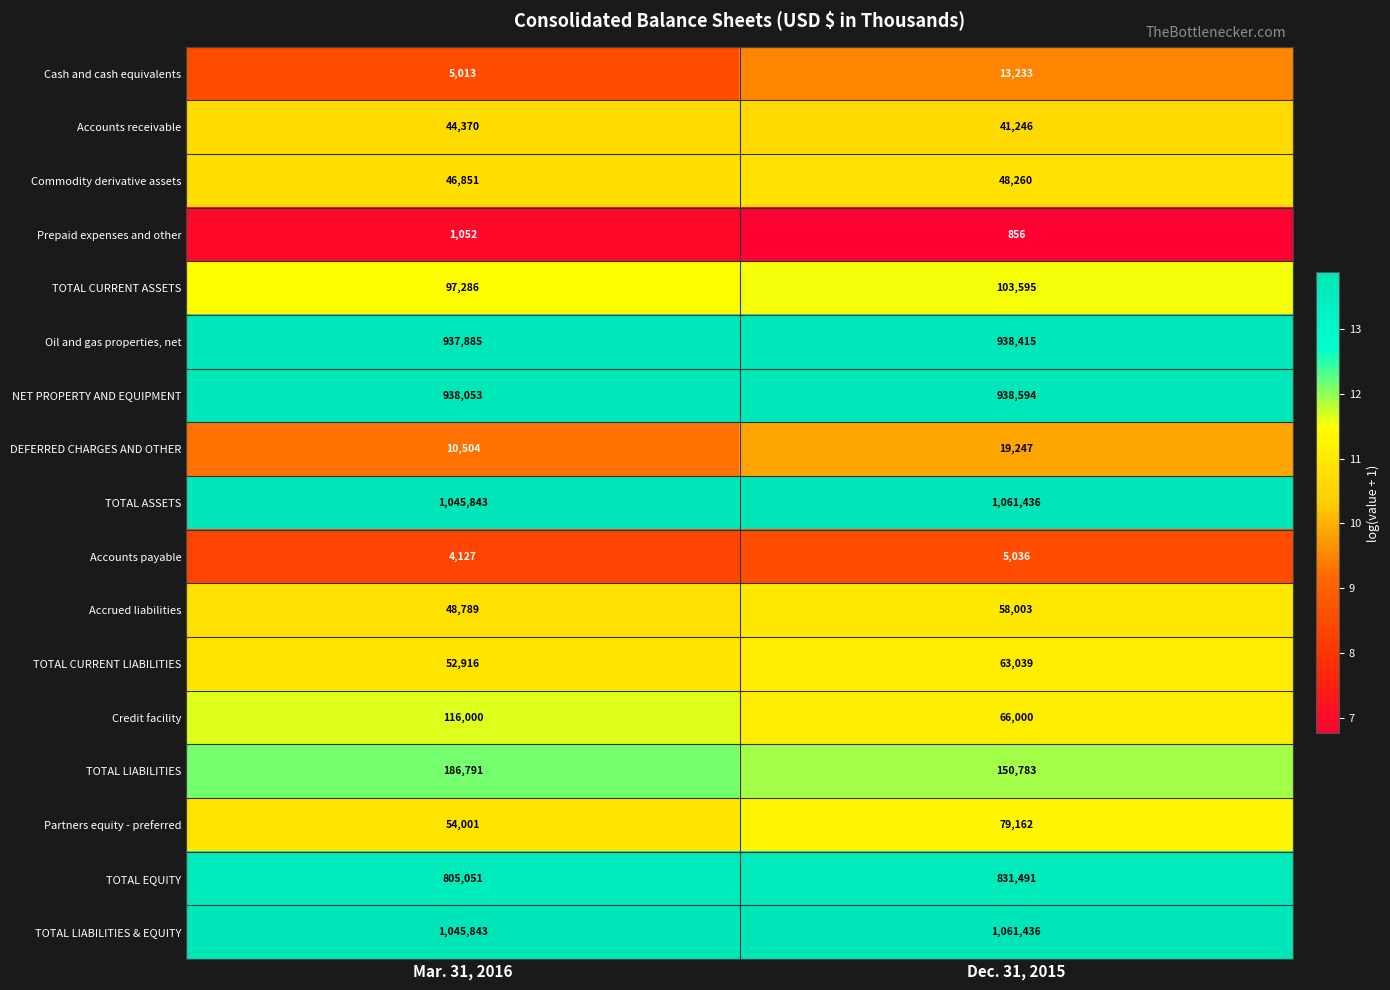

The value of Credit facility at Mar. 31, 2016 is 116000. True or false?

True